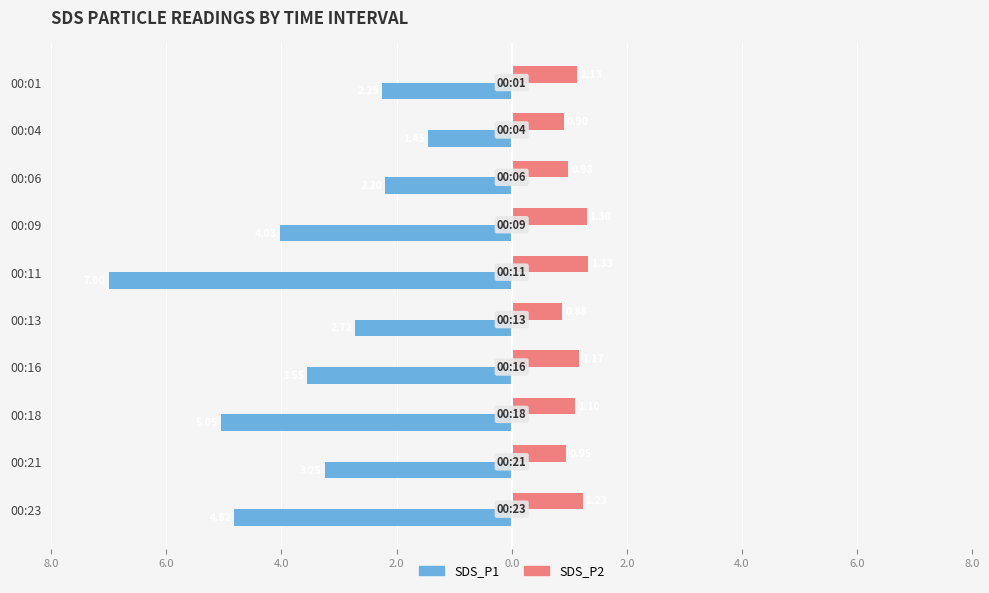

What are all the series names shown in the legend?

SDS_P1, SDS_P2